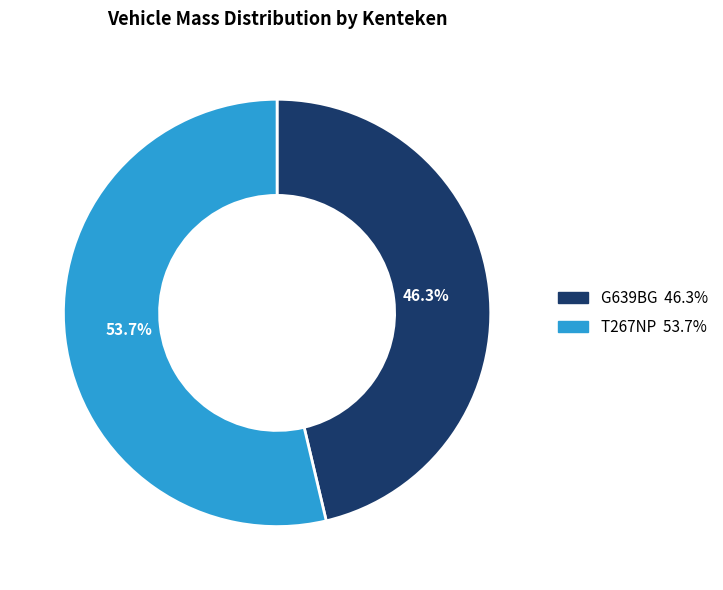

Count the number of slices in the pie.

2